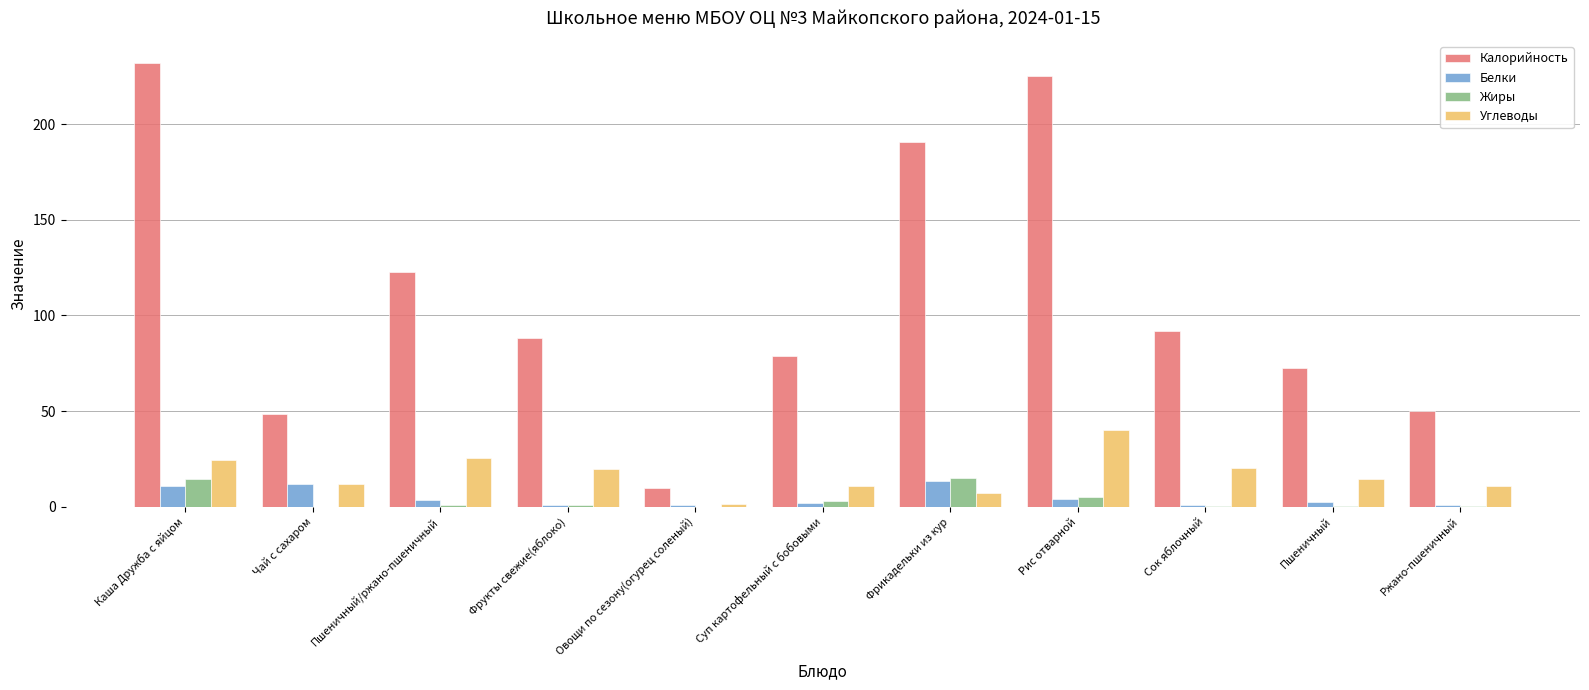

Which series changed the most between Каша Дружба с яйцом and Пшеничный?

Калорийность